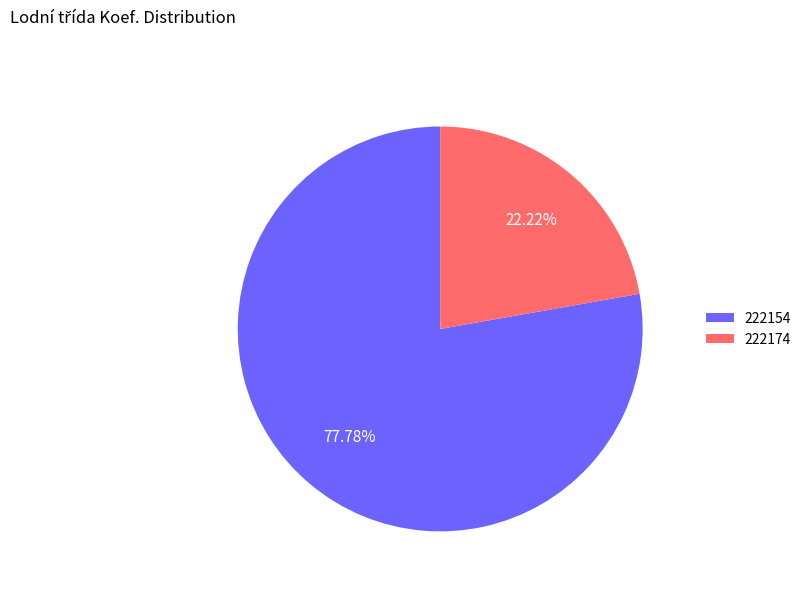

Is there any slice that represents more than half of the pie?

Yes